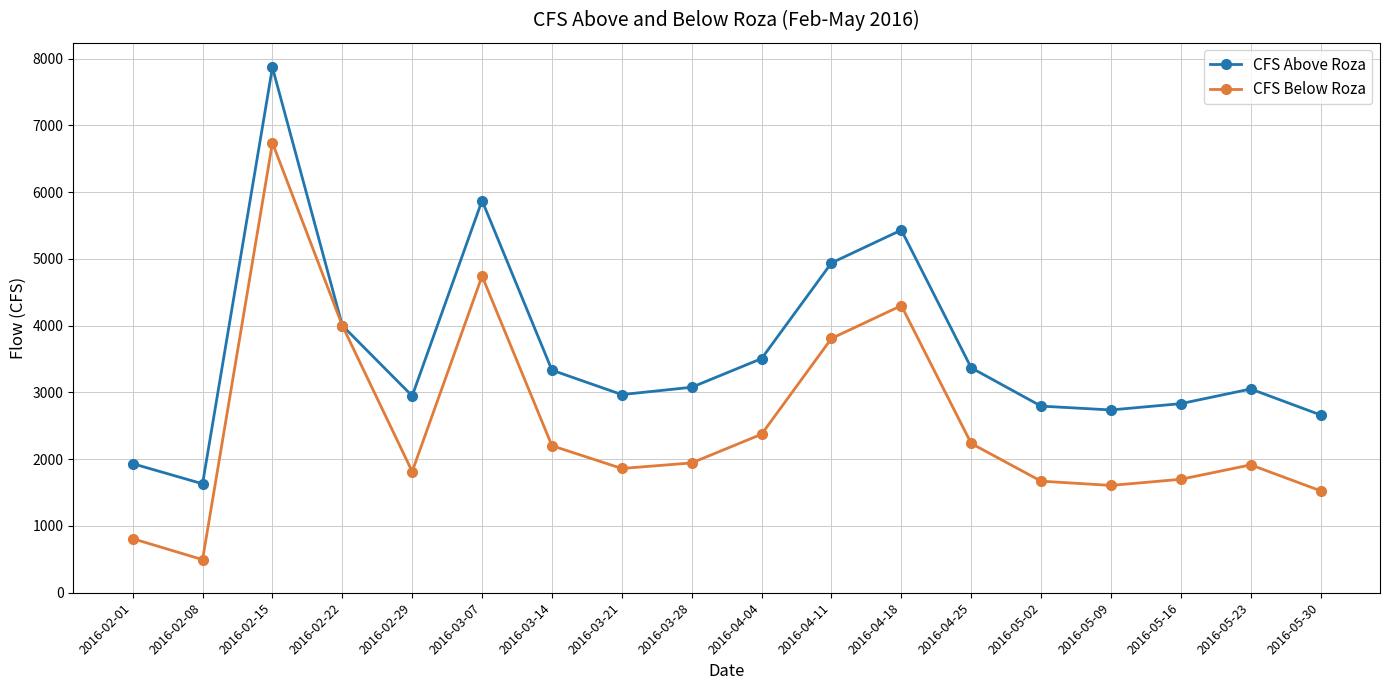

Rank the series by their maximum value, from lowest to highest.

CFS Below Roza, CFS Above Roza